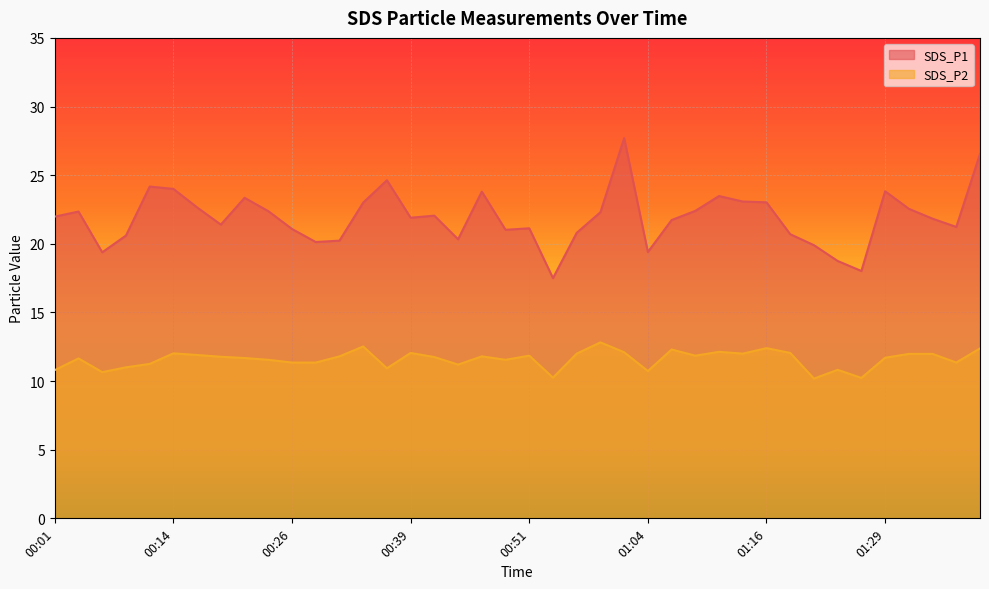

Rank the categories by SDS_P1 value from highest to lowest.

01:01, 01:39, 00:36, 00:11, 00:14, 01:29, 00:47, 01:11, 00:21, 01:14, 01:16, 00:34, 00:16, 01:31, 01:09, 00:24, 00:03, 00:59, 00:42, 00:01, 00:39, 01:34, 01:06, 00:19, 01:36, 00:51, 00:26, 00:49, 00:56, 01:19, 00:08, 00:44, 00:31, 00:29, 01:22, 01:04, 00:06, 01:24, 01:26, 00:54